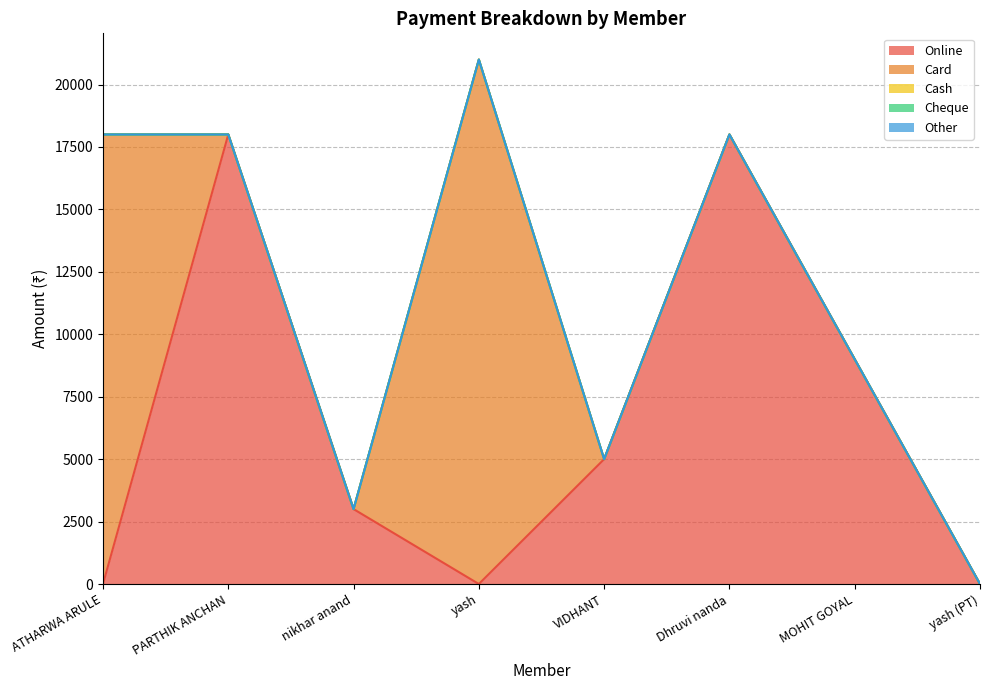

True or false: Other and Cash intersect in this chart.

False